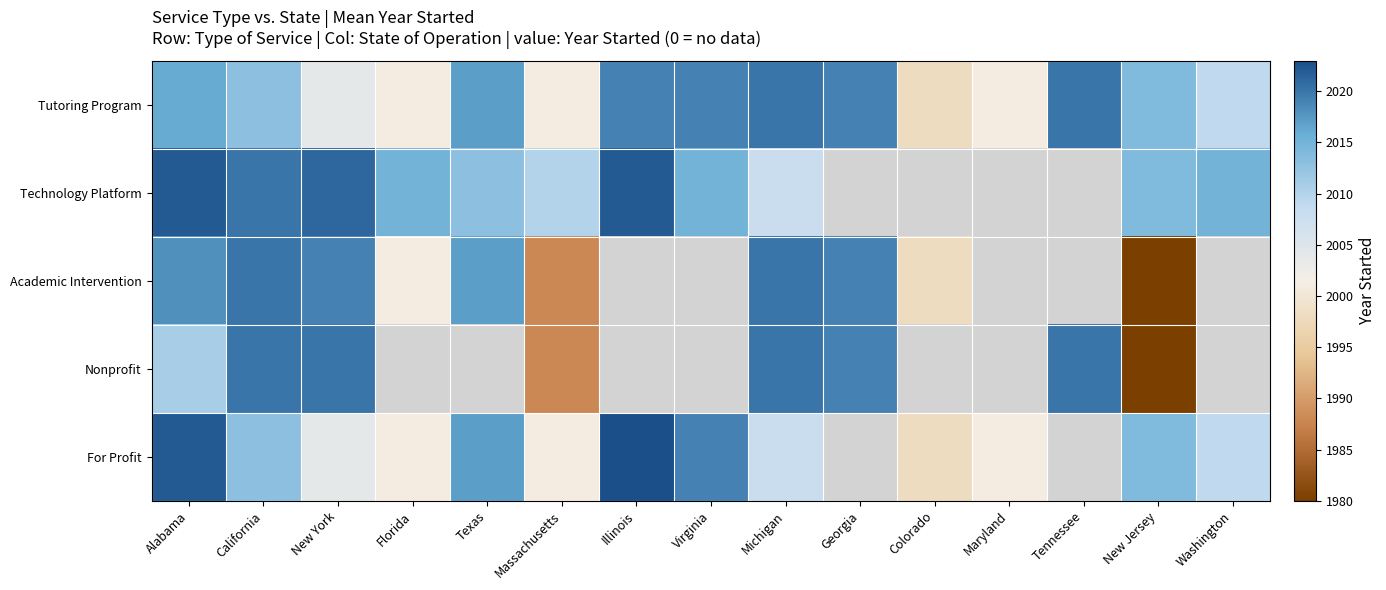

List the series in order of their peak value, highest first.

For Profit, Technology Platform, Tutoring Program, Academic Intervention, Nonprofit